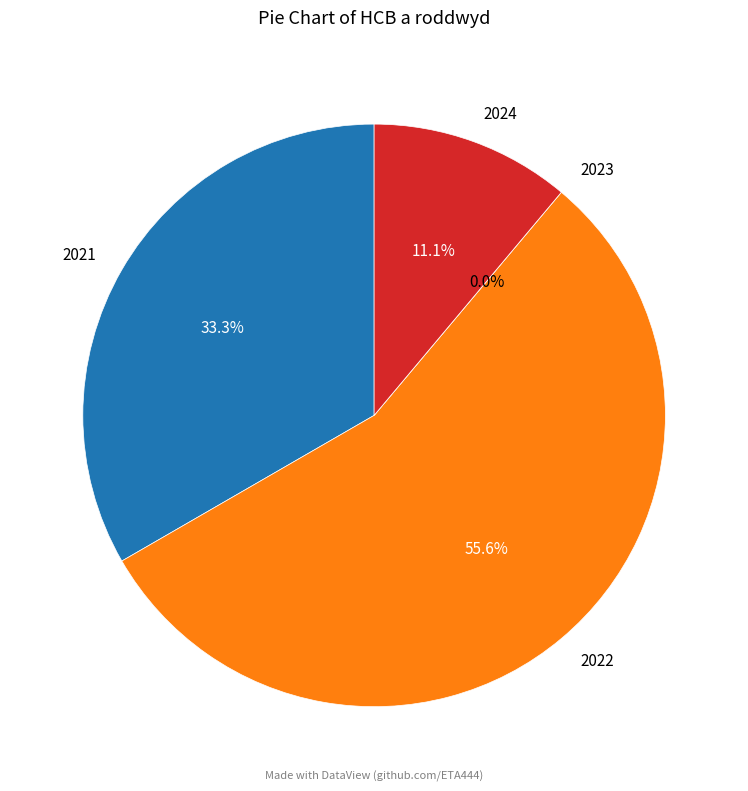

To the nearest percent, what is the difference between the largest and smallest slice percentages?

56%